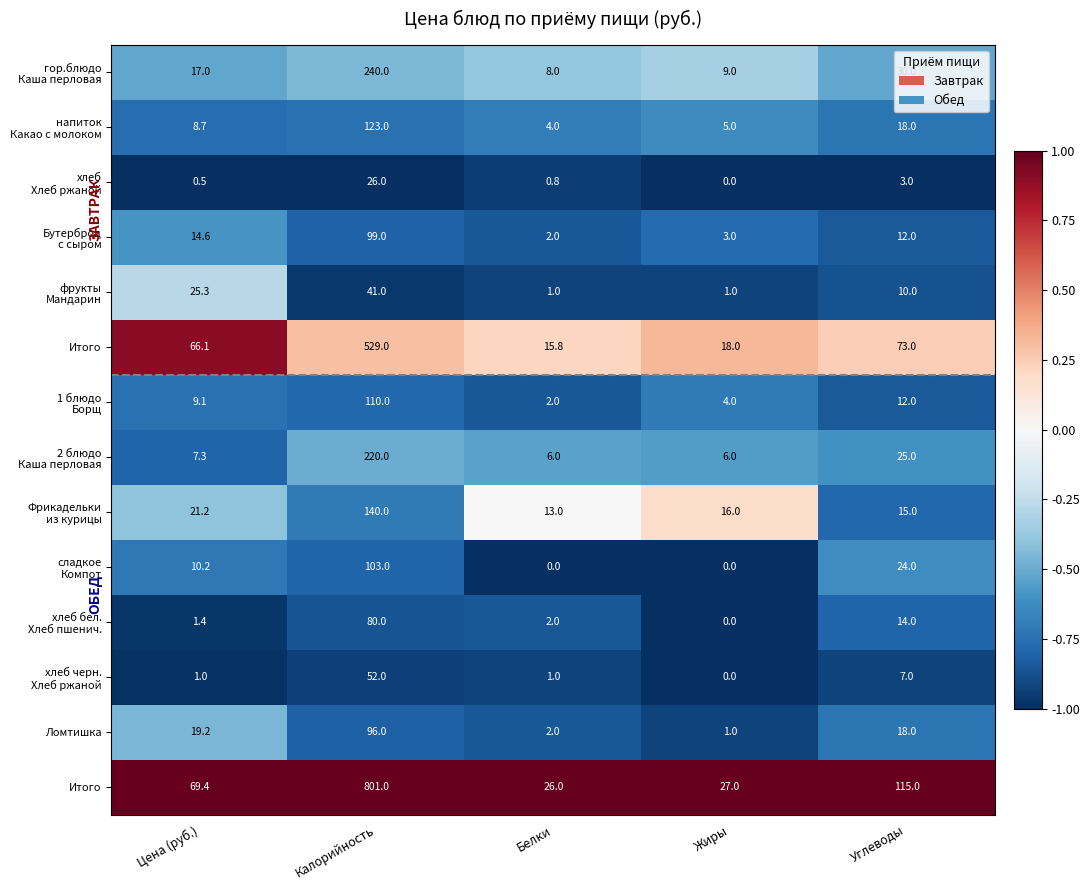

Between Калорийность and Углеводы, which is larger?

Калорийность